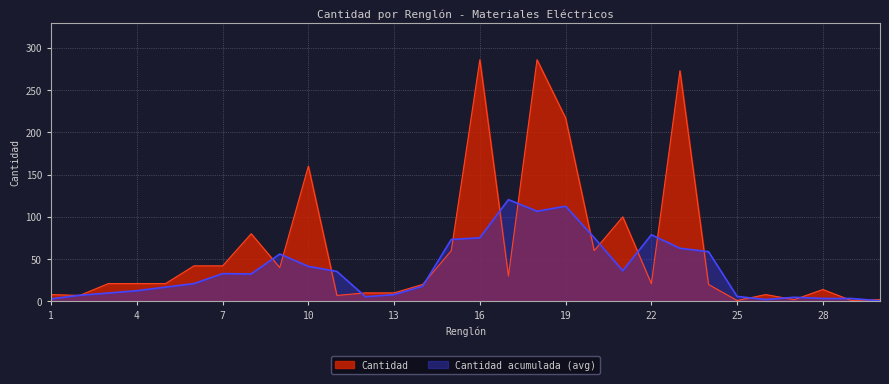

What is the difference between the values at 21 and 1?

92